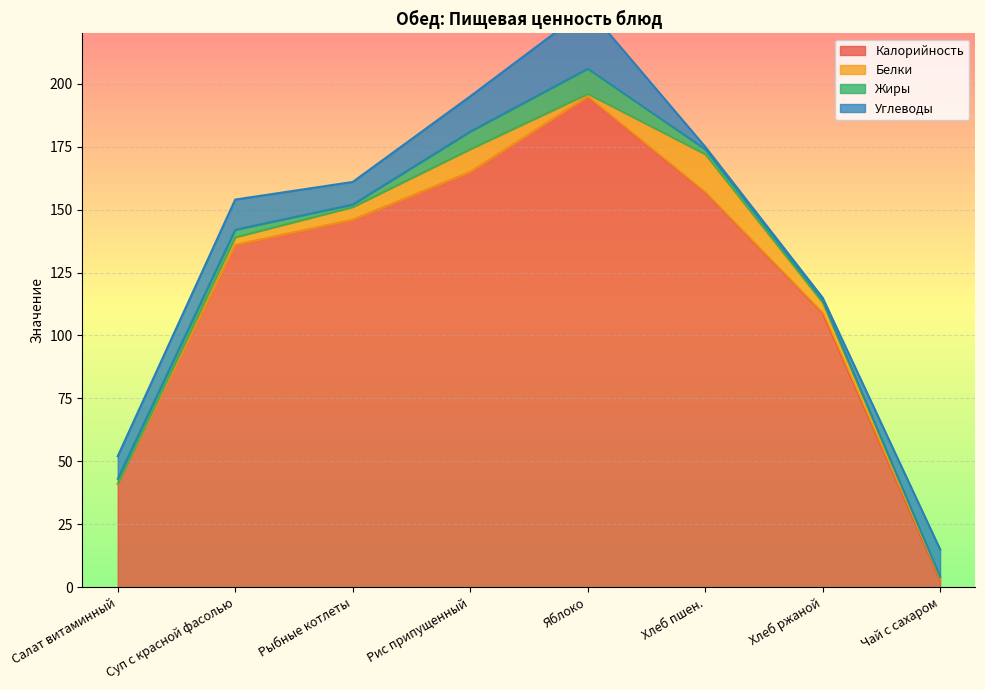

Reading right to left, list all the values displayed in this chart.

Калорийность: Чай с сахаром=3	Хлеб ржаной=109	Хлеб пшен.=157	Яблоко=195	Рис припущенный=165	Рыбные котлеты=146	Суп с красной фасолью=136	Салат витаминный=41
Белки: Чай с сахаром=1	Хлеб ржаной=4	Хлеб пшен.=15	Яблоко=1	Рис припущенный=9	Рыбные котлеты=5	Суп с красной фасолью=3	Салат витаминный=0
Жиры: Чай с сахаром=0	Хлеб ржаной=1	Хлеб пшен.=2	Яблоко=10	Рис припущенный=7	Рыбные котлеты=1	Суп с красной фасолью=3	Салат витаминный=2
Углеводы: Чай с сахаром=11	Хлеб ржаной=1	Хлеб пшен.=1	Яблоко=24	Рис припущенный=14	Рыбные котлеты=9	Суп с красной фасолью=12	Салат витаминный=9